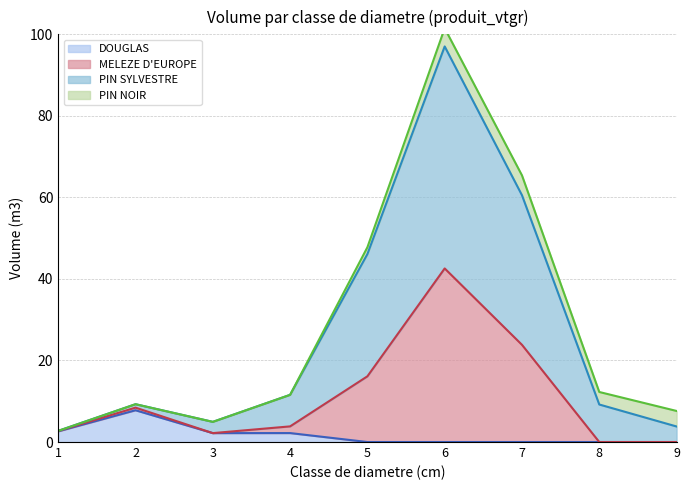

Does the chart have visible grid lines?

Yes